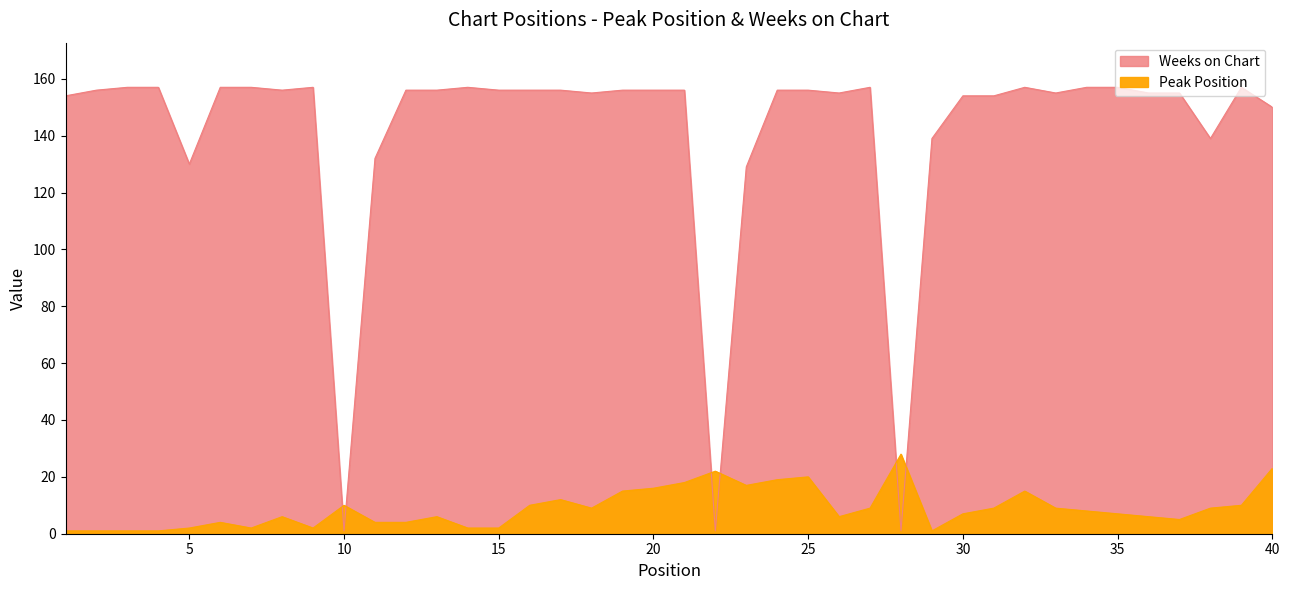

Is the value of Peak Position at 19 greater than the value of Weeks on Chart at 38?

No